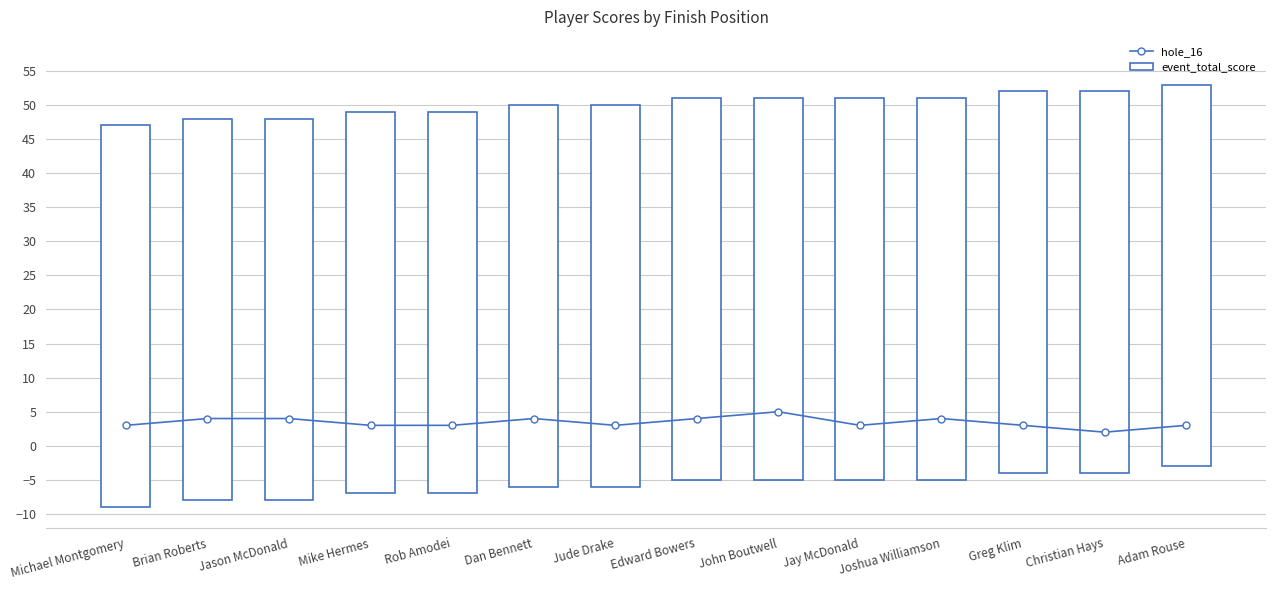

List the labels in order of hole_16 value, largest first.

John Boutwell, Brian Roberts, Jason McDonald, Dan Bennett, Edward Bowers, Joshua Williamson, Michael Montgomery, Mike Hermes, Rob Amodei, Jude Drake, Jay McDonald, Greg Klim, Adam Rouse, Christian Hays